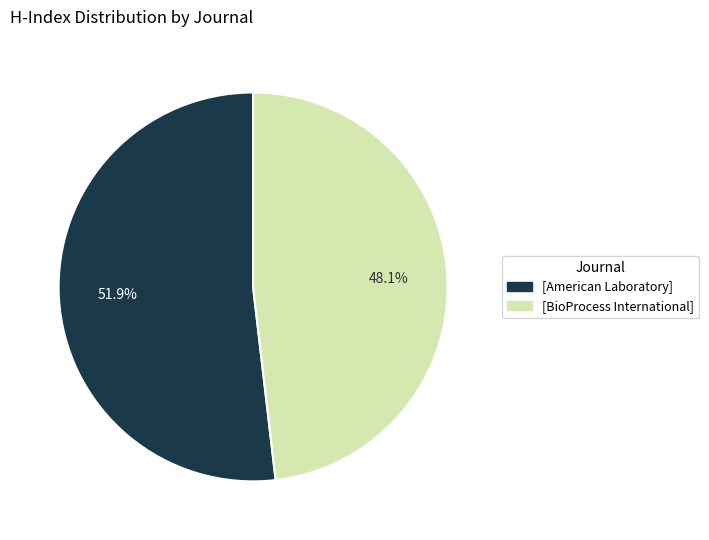

Is there any slice that represents more than half of the pie?

Yes